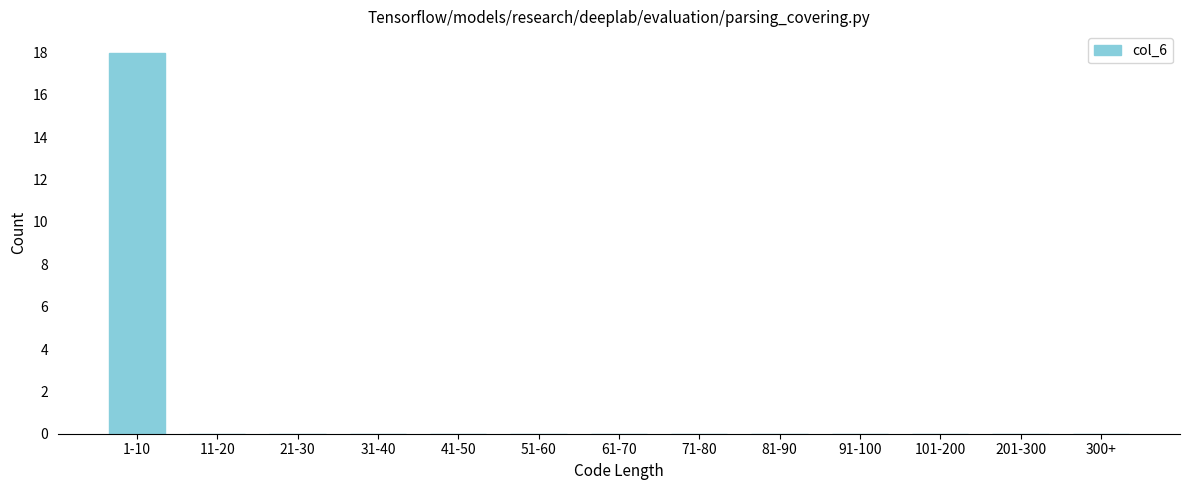

Reading left to right, extract all data points from this chart.

1-10=18	11-20=0	21-30=0	31-40=0	41-50=0	51-60=0	61-70=0	71-80=0	81-90=0	91-100=0	101-200=0	201-300=0	300+=0